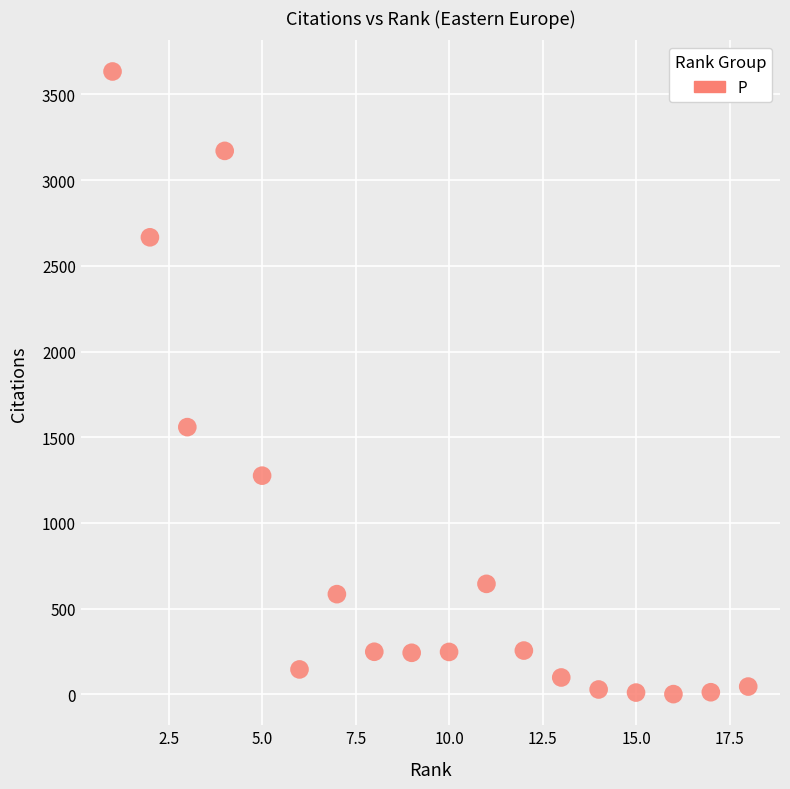

What is the range of X values (max minus min)?

17